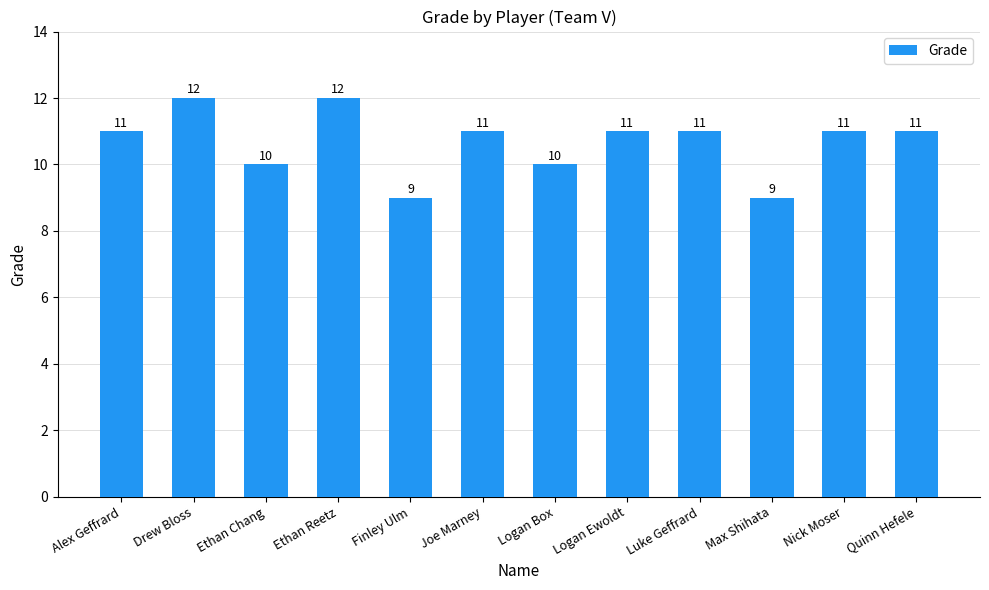

Count the values in the range 10 to 11.

8